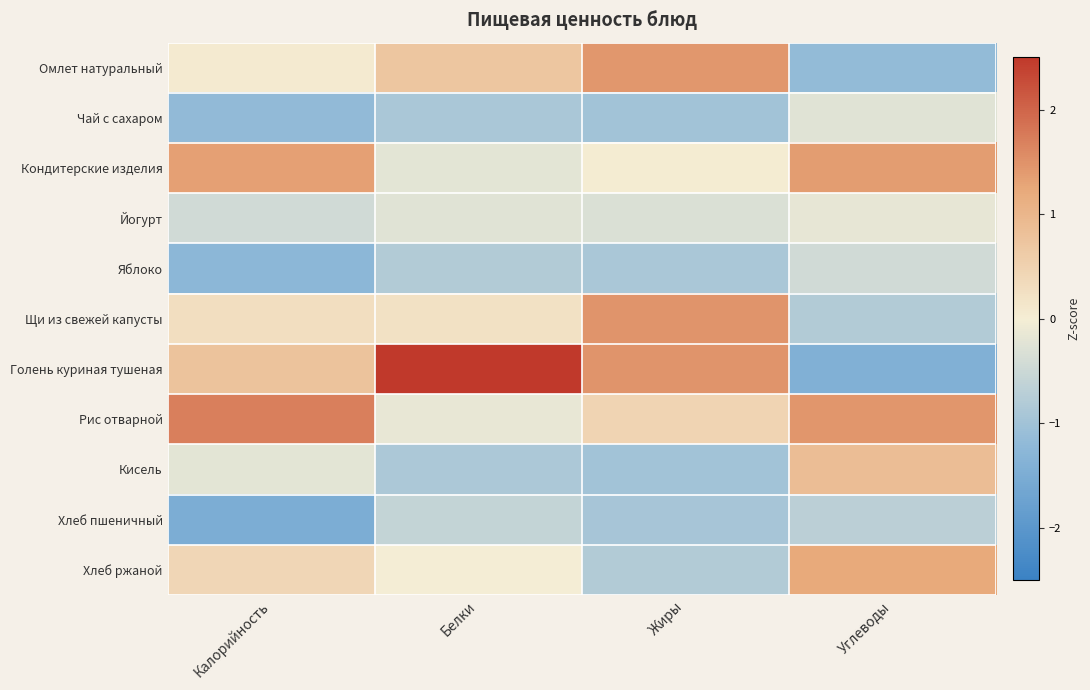

Between Белки and Жиры, which series saw the biggest shift?

Голень куриная тушеная